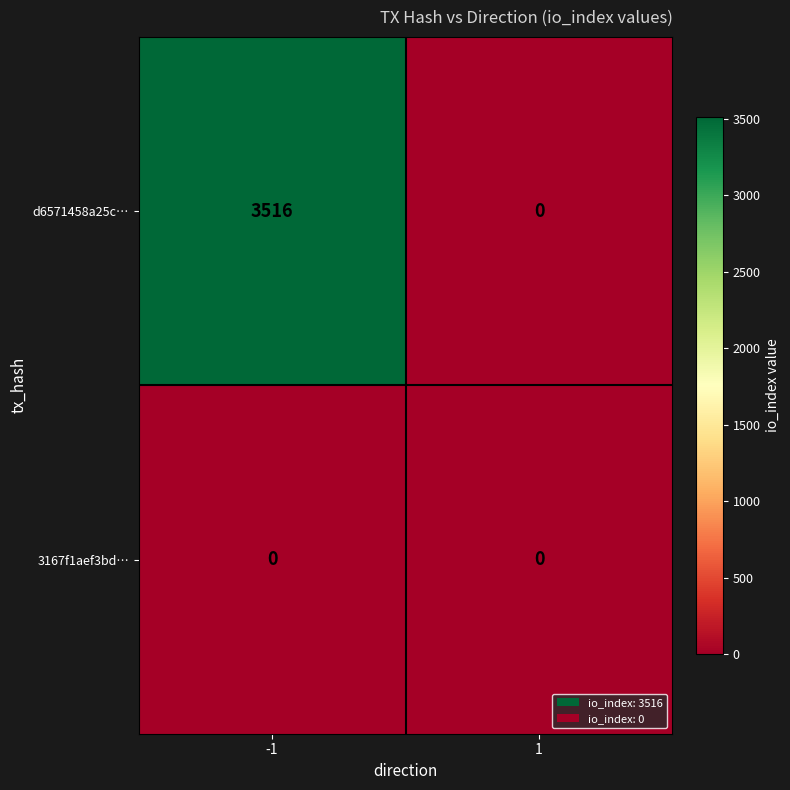

Which series has the largest total across all categories?

d6571458a25c…